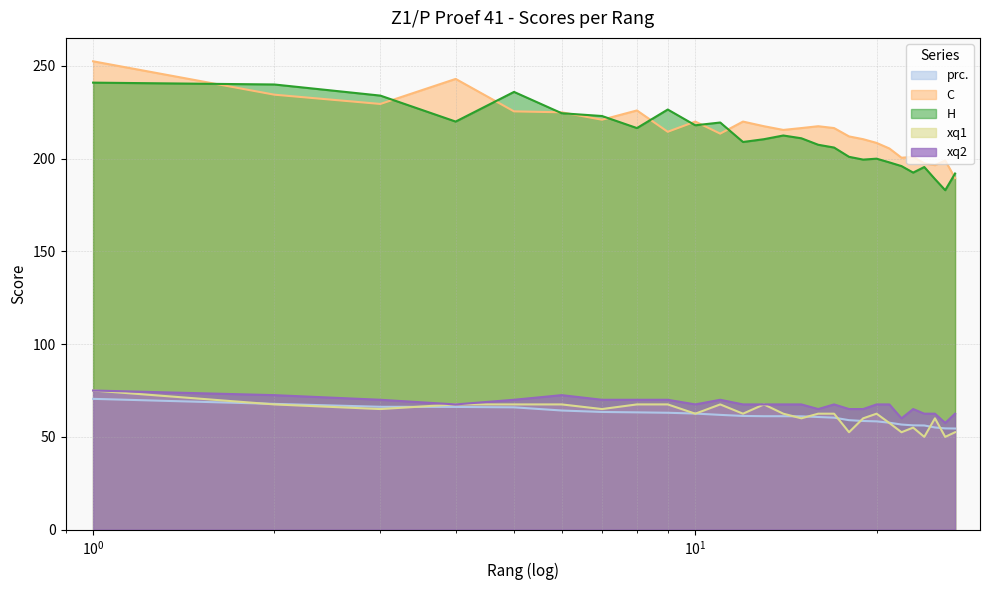

Reading left to right, extract all data points from this chart.

prc.: 70.5	67.8	66.2	66.1	65.9	64.2	63.4	63.2	63.0	62.6	61.9	61.3	61.1	61.1	61.1	60.7	60.4	59.0	58.6	58.4	57.6	56.6	56.2	56.1	55.1	54.6	54.5
C: 252.5	234.5	229.5	243.0	225.5	225.0	221.0	226.0	214.5	220.0	213.5	220.0	217.5	215.5	216.5	217.5	216.5	212.0	210.5	208.5	205.5	200.5	201.0	197.5	196.5	199.0	189.5
H: 241.0	240.0	234.0	220.0	236.0	224.5	223.0	216.5	226.5	218.0	219.5	209.0	210.5	212.5	211.0	207.5	206.0	201.0	199.5	200.0	198.0	196.0	192.5	195.5	189.0	183.0	192.0
xq1: 75.0	67.5	65.0	67.5	67.5	67.5	65.0	67.5	67.5	62.5	67.5	62.5	67.5	62.5	60.0	62.5	62.5	52.5	60.0	62.5	57.5	52.5	55.0	50.0	60.0	50.0	52.5
xq2: 75.0	72.5	70.0	67.5	70.0	72.5	70.0	70.0	70.0	67.5	70.0	67.5	67.5	67.5	67.5	65.0	67.5	65.0	65.0	67.5	67.5	60.0	65.0	62.5	62.5	57.5	62.5